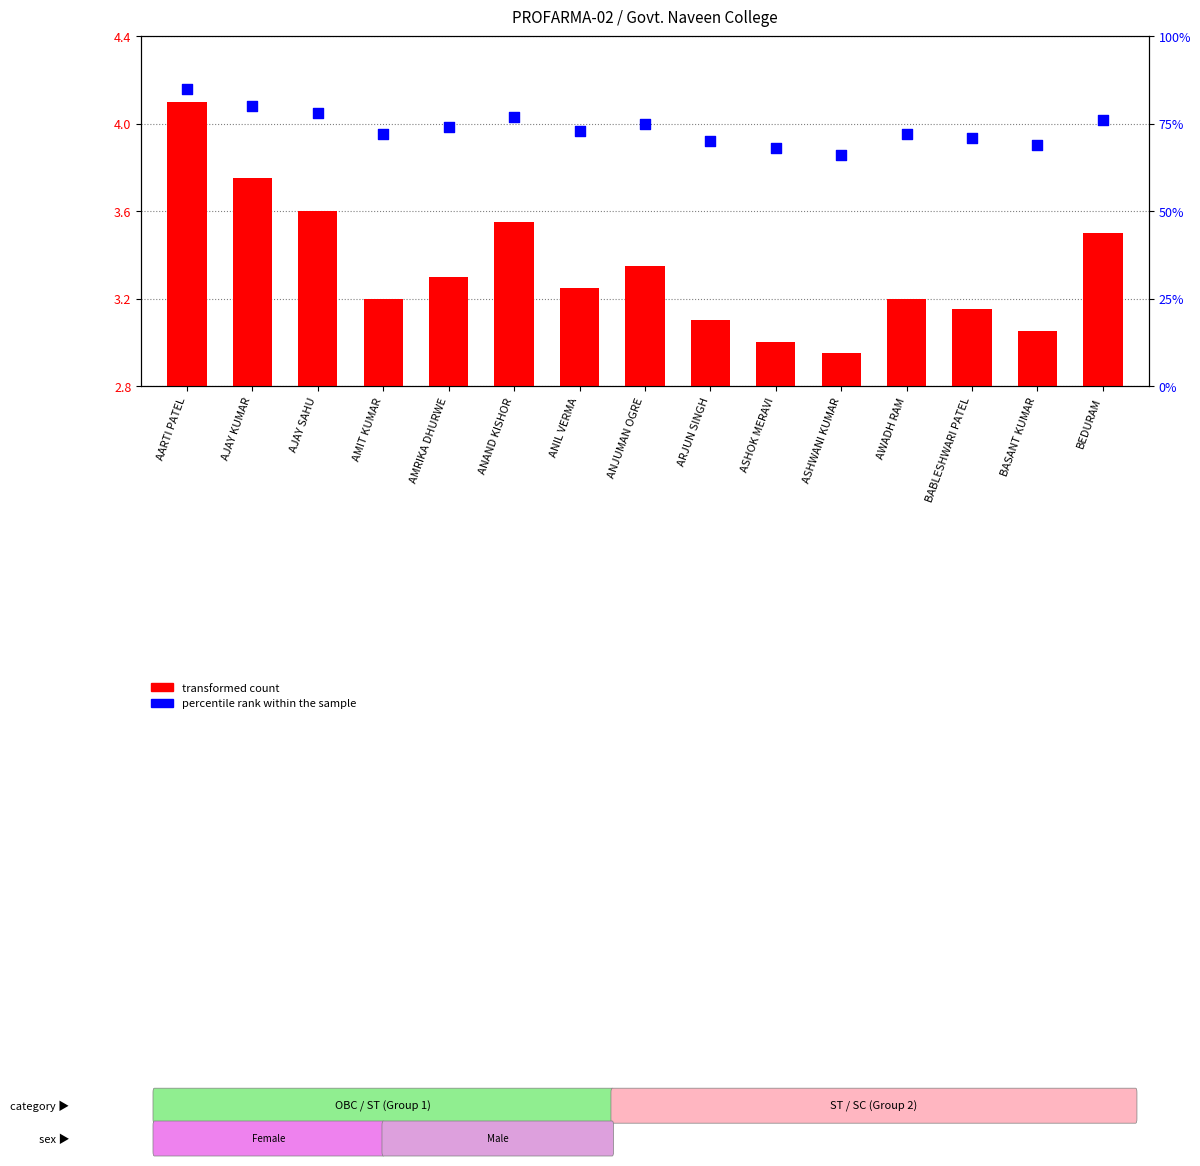

Which series reaches the minimum Y coordinate?

percentile rank within the sample